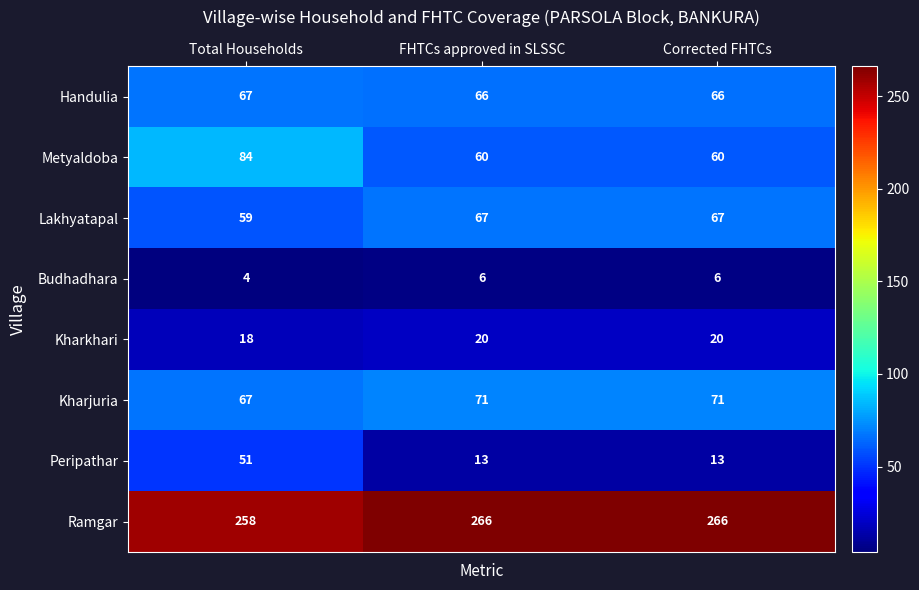

Which series has the largest total across all categories?

Ramgar